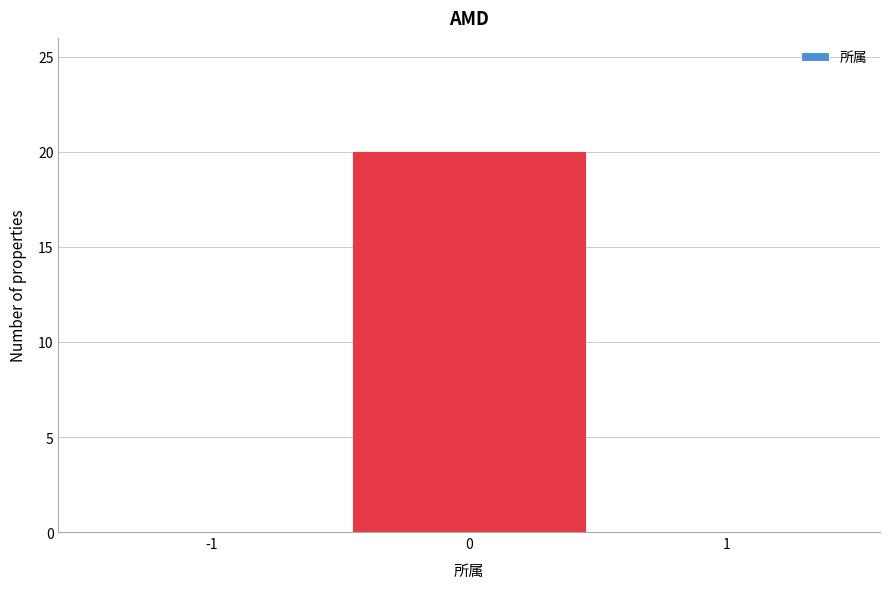

How tall is the bar that spans -0.5 to 0.5 on the x-axis? The values are not printed on the chart, so give them approximately, as read against the axis.

20